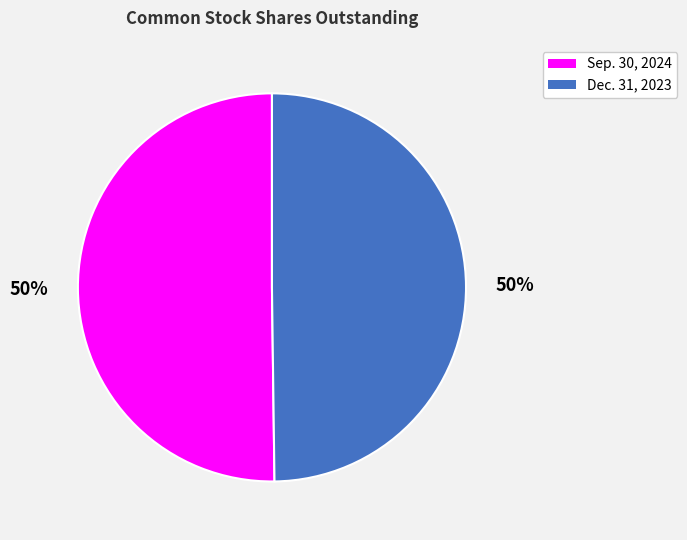

Is it true that Sep. 30, 2024 is 43% of the pie?

False